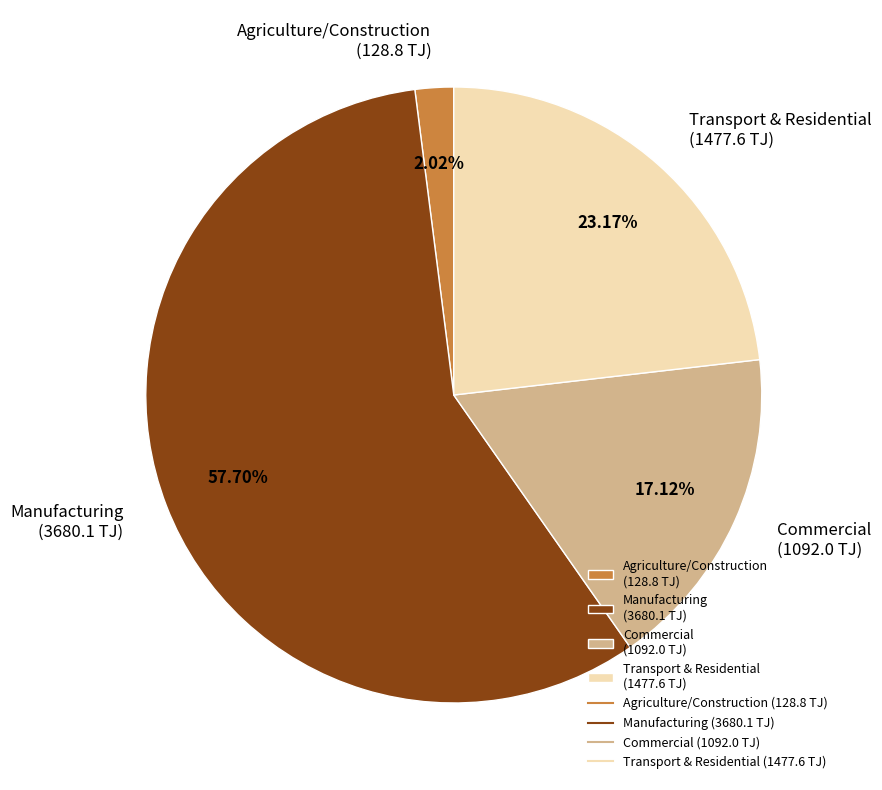

Do Commercial (1092.0 TJ) and Transport & Residential (1477.6 TJ) together represent more than half of the pie?

No